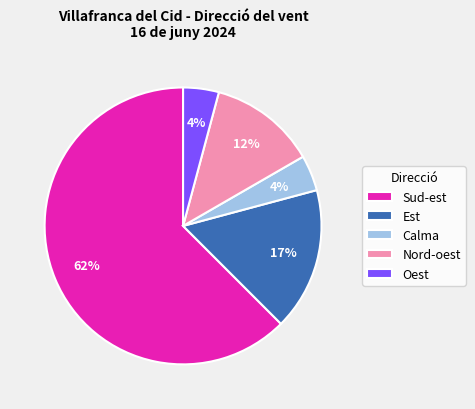

Count the number of slices in the pie.

5